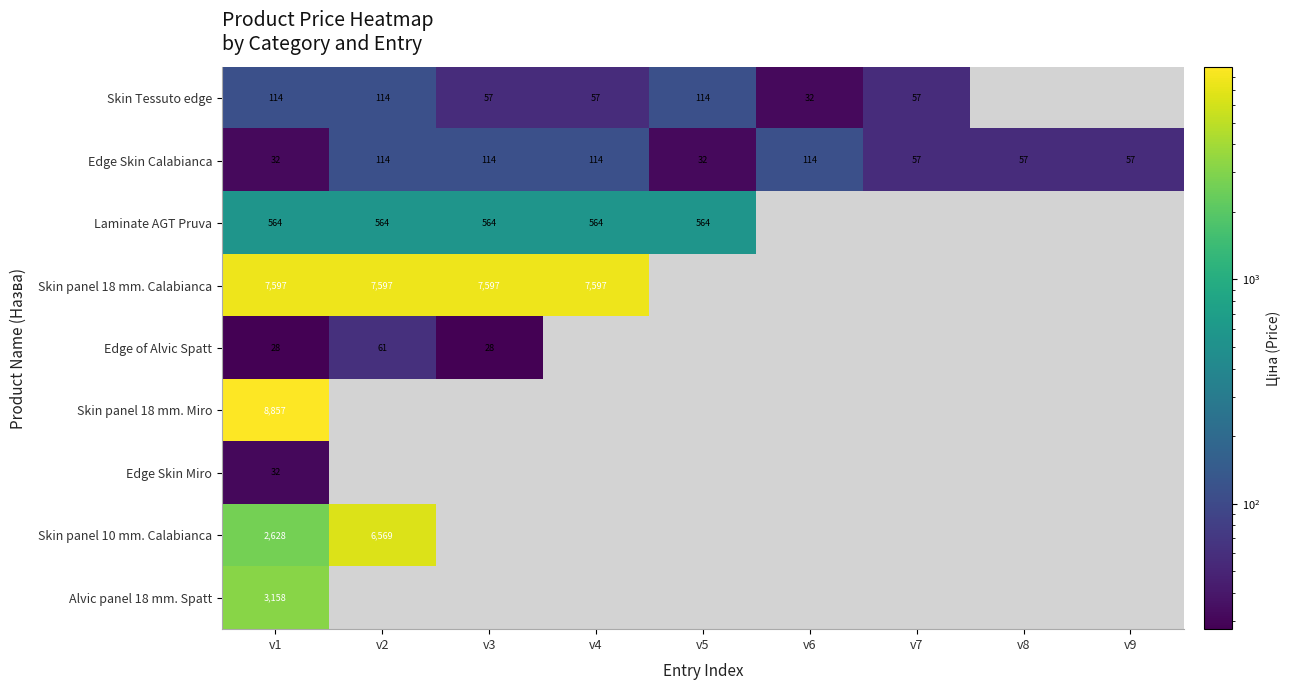

The Edge Skin Calabianca series shows 114.0 at v3. True or false?

True